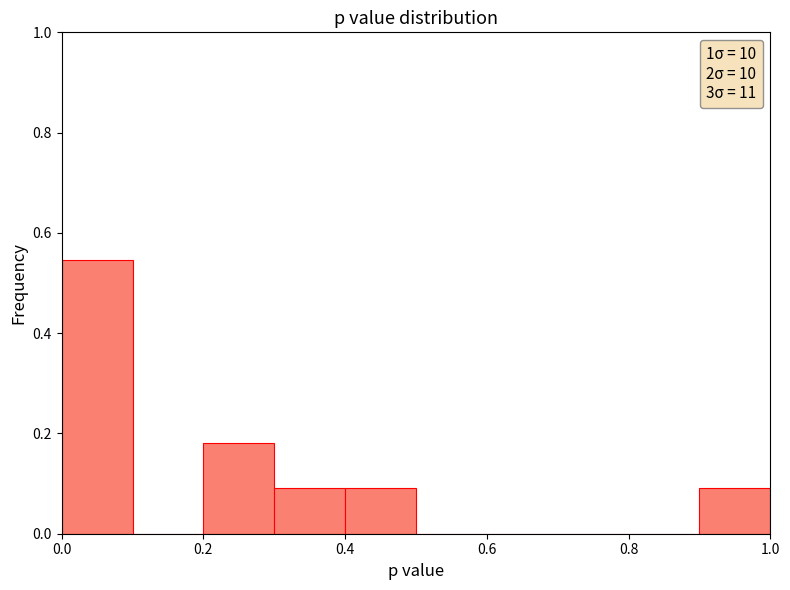

Reading left to right, transcribe this chart: for each bar, give the range it covers on the x-axis and its height. The values are not printed on the chart, so give them approximately, as read against the axis.

0.0 to 0.1: 0.54
0.1 to 0.2: 0
0.2 to 0.3: 0.18
0.3 to 0.4: 0.10
0.4 to 0.5: 0.10
0.5 to 0.6: 0
0.6 to 0.7: 0
0.7 to 0.8: 0
0.8 to 0.9: 0
0.9 to 1.0: 0.10